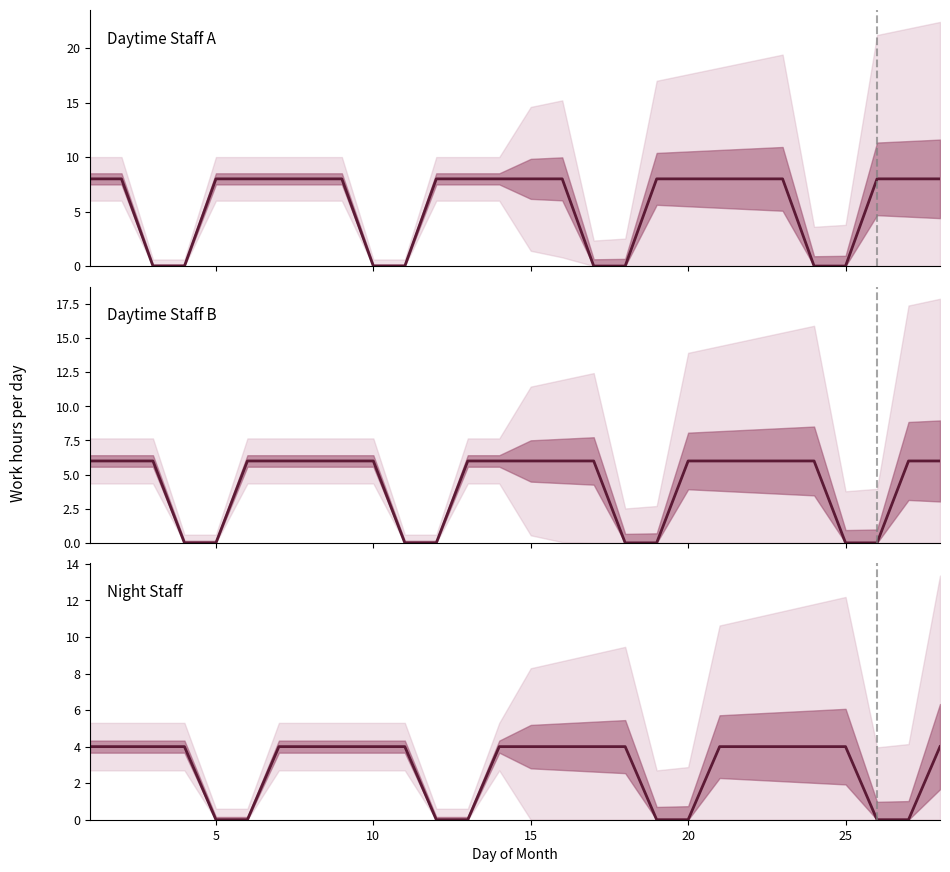

What is the highest value of the Employee 2 Day series?

6